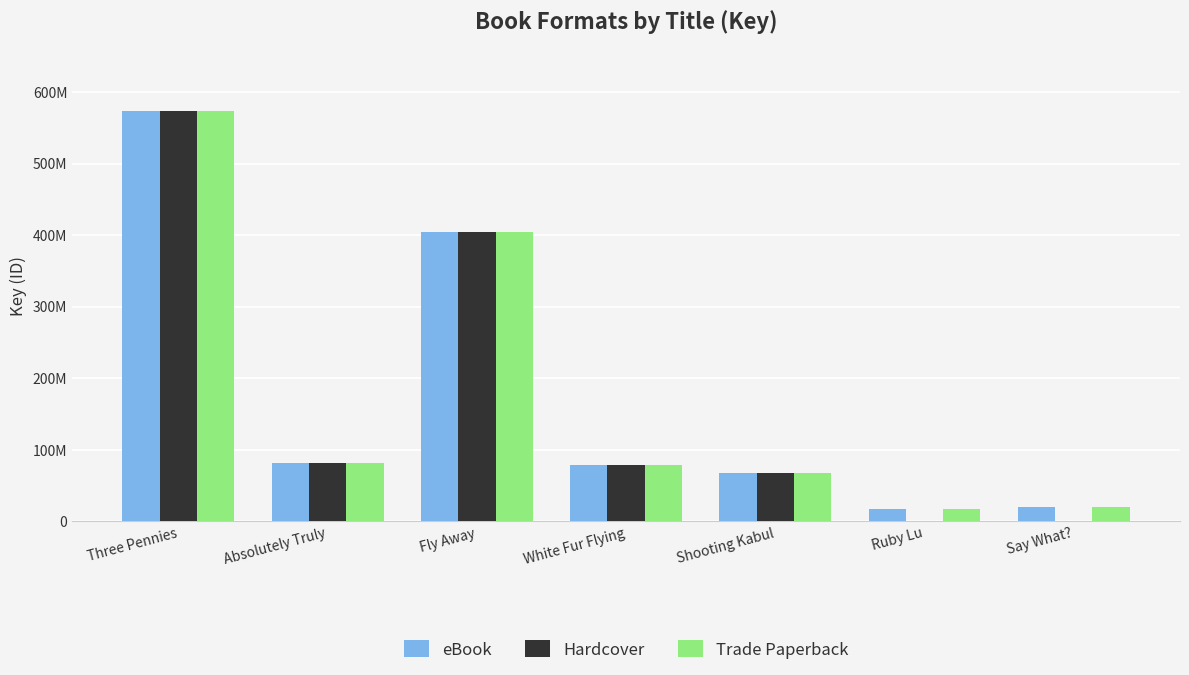

What are all the series names shown in the legend?

eBook, Hardcover, Trade Paperback